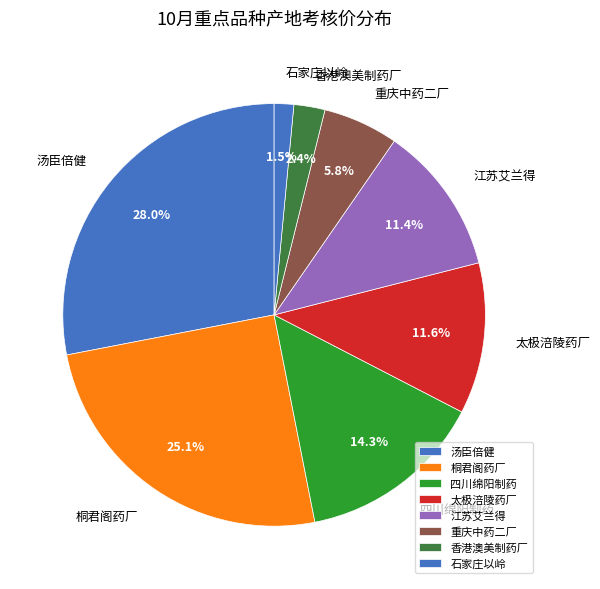

Does 重庆中药二厂 account for over 50% of the chart?

No